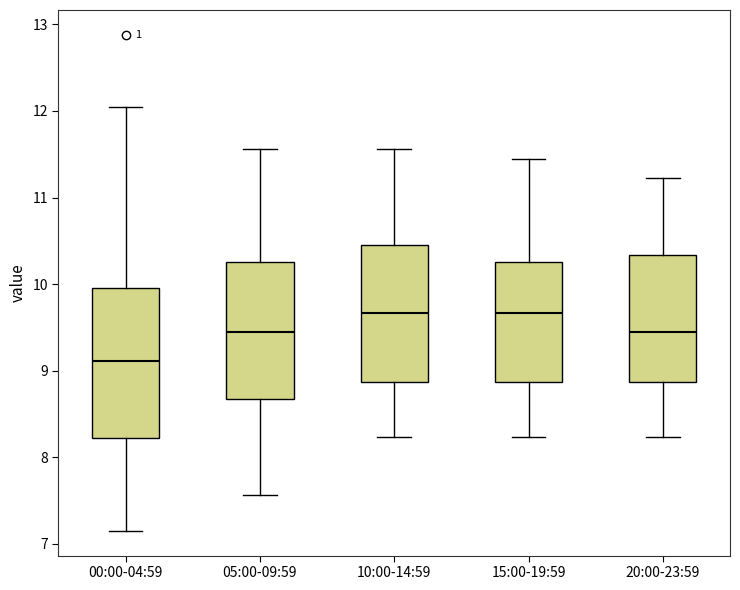

Reading left to right, transcribe this box plot: for each box, give where its median line is, the range the box spans, and where its two whiskers end, as read against the y-axis. The values are not printed on the chart, so give them approximately, as read against the axis.

00:00-04:59: median 9.1, box 8.2 to 10.0, whiskers 7.2 to 12.1
05:00-09:59: median 9.5, box 8.7 to 10.3, whiskers 7.6 to 11.6
10:00-14:59: median 9.7, box 8.9 to 10.5, whiskers 8.2 to 11.6
15:00-19:59: median 9.7, box 8.9 to 10.3, whiskers 8.2 to 11.5
20:00-23:59: median 9.5, box 8.9 to 10.3, whiskers 8.2 to 11.2